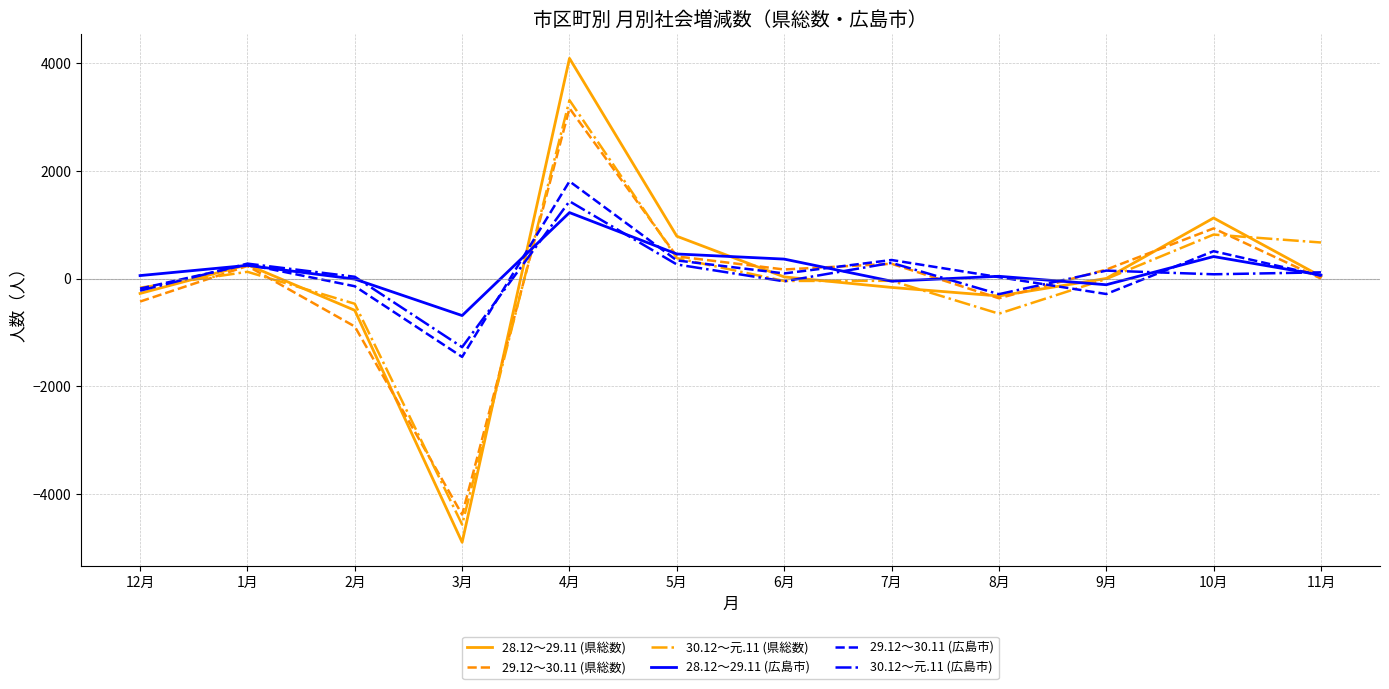

Which category has the highest value across all series?

4月